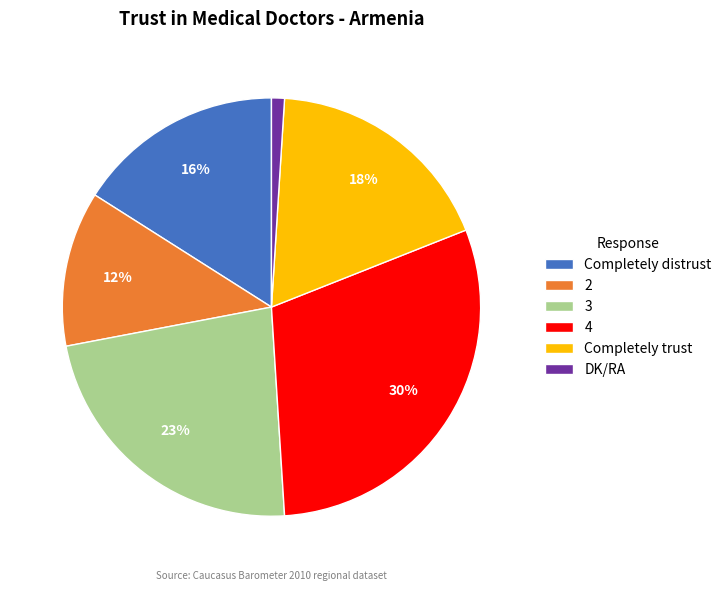

How many segments does this pie chart have?

6